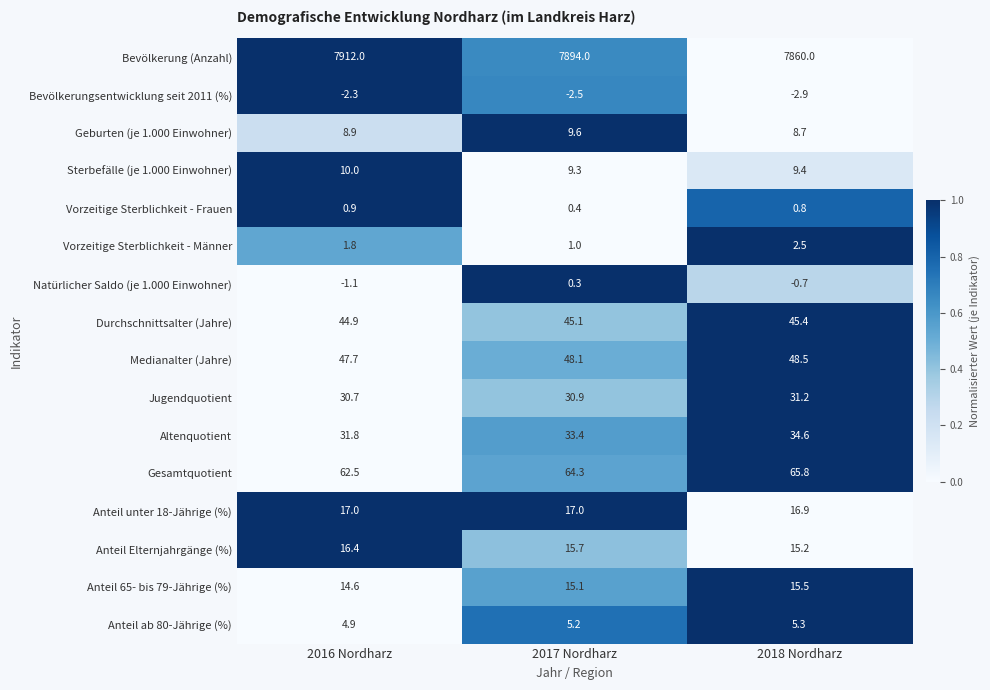

What is the difference between the highest and lowest values at 2017 Nordharz?

7896.5